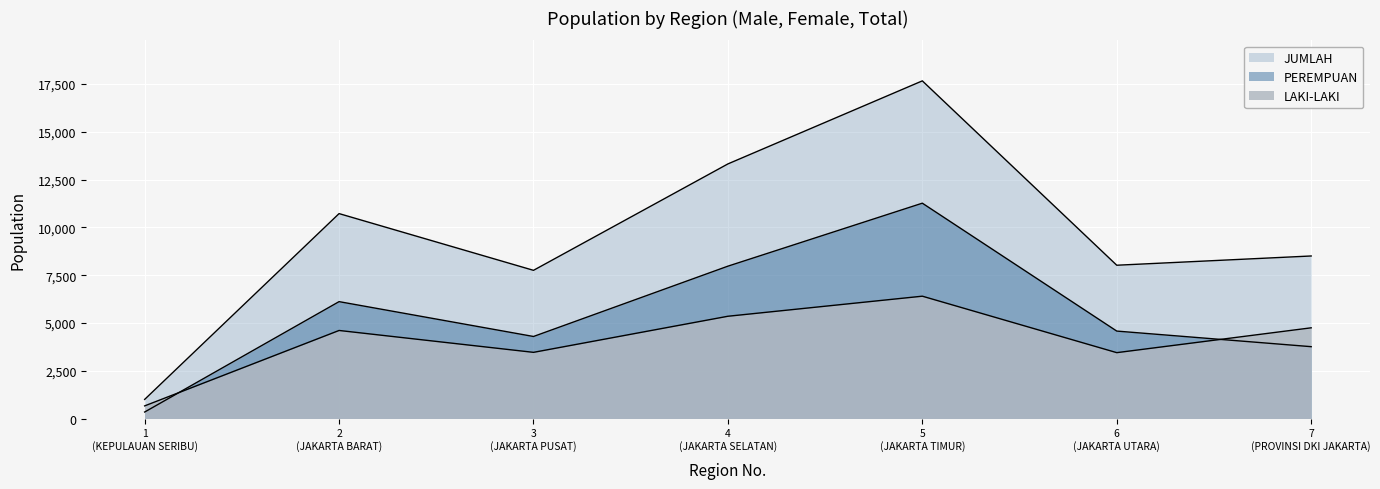

True or false: PEREMPUAN and JUMLAH cross at least once.

False